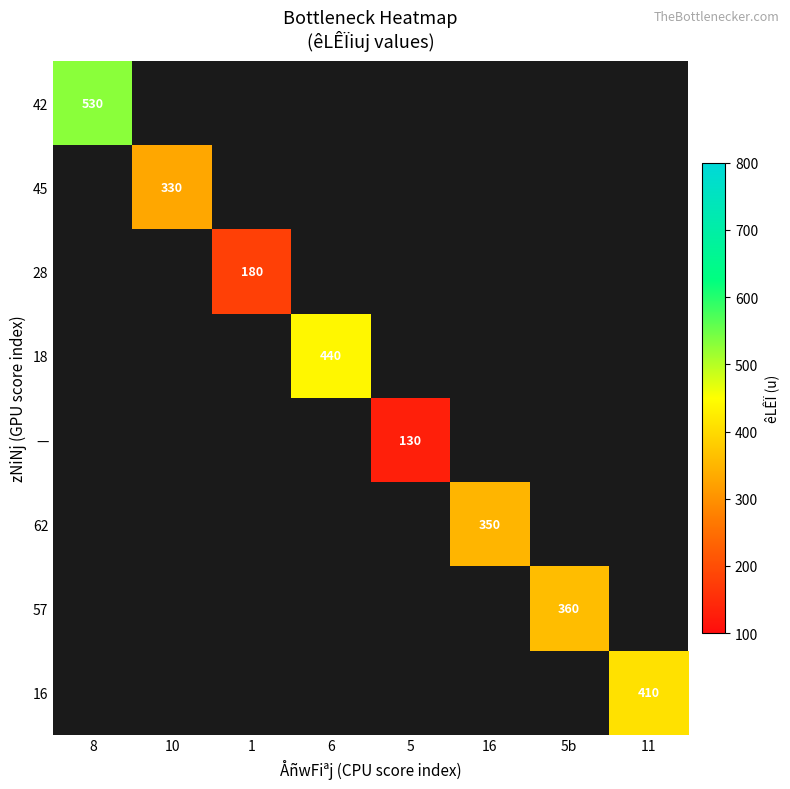

What is the greatest value displayed?

530.0